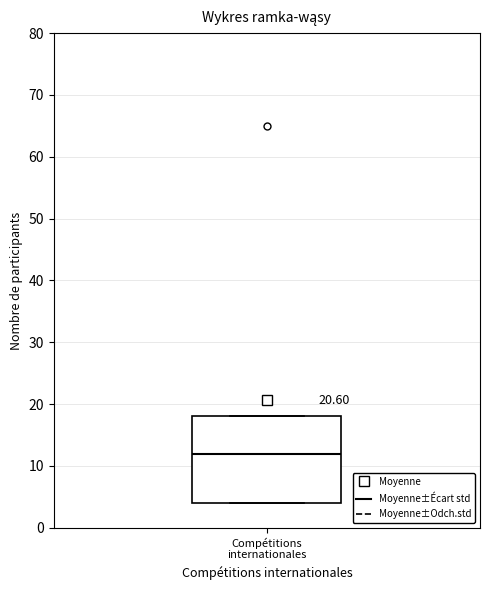

Read this box plot against the y-axis: the position of the median line, the range covered by the box, and the ends of both whiskers. The values are not printed on the chart, so give them approximately, as read against the axis.

median 12, box 4 to 18, whiskers 4 to 18